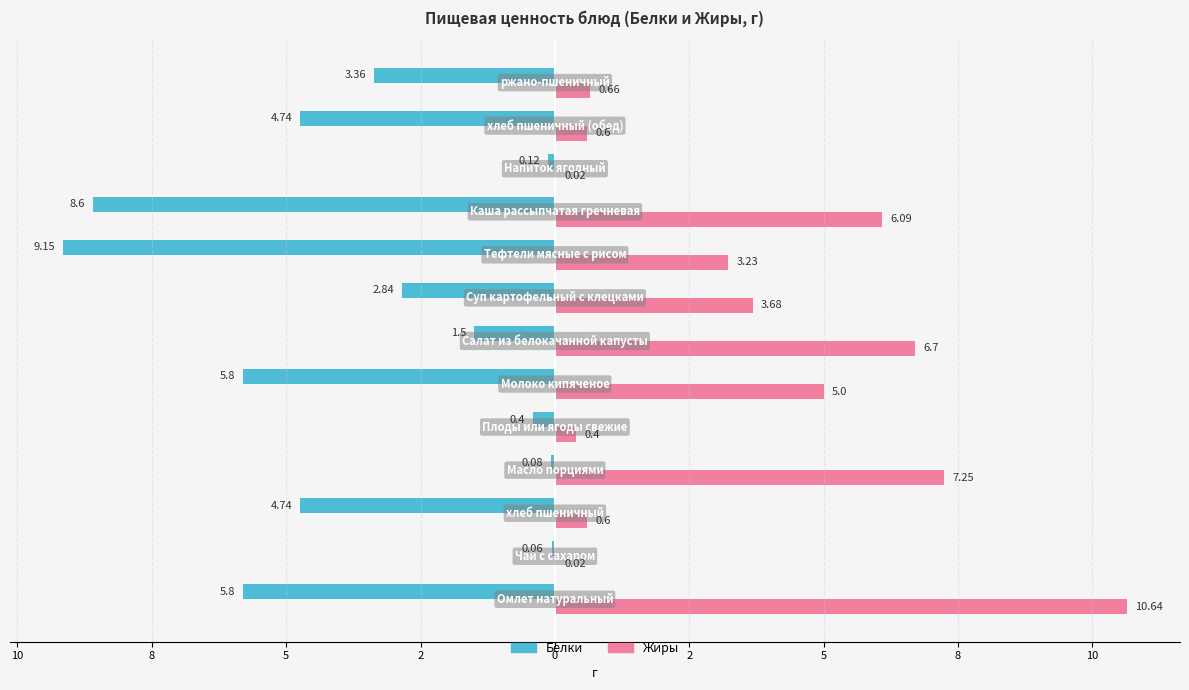

What are all the series names shown in the legend?

Белки, Жиры